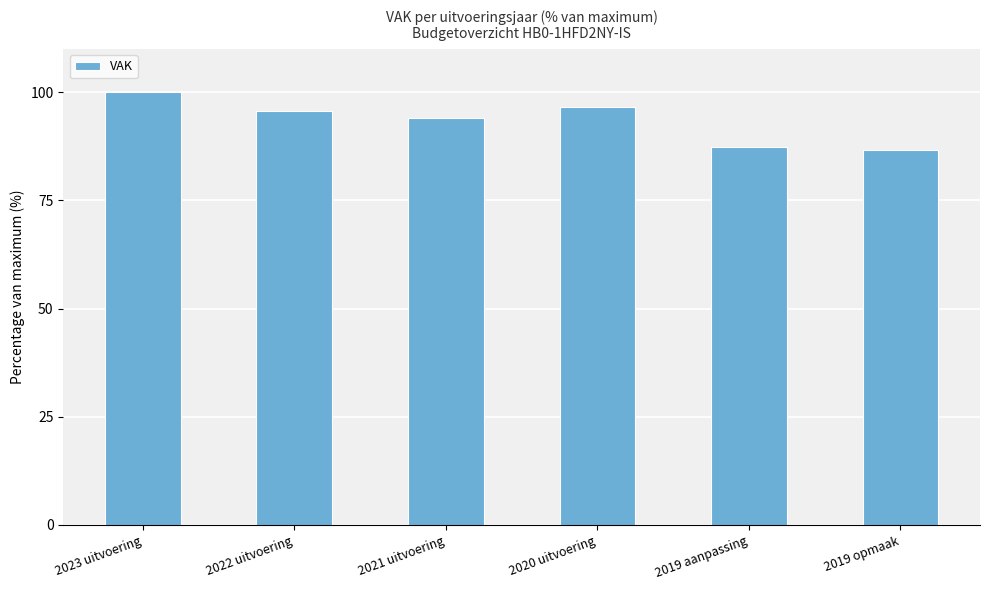

What is the label of the 6th bar from the right?

2023 uitvoering